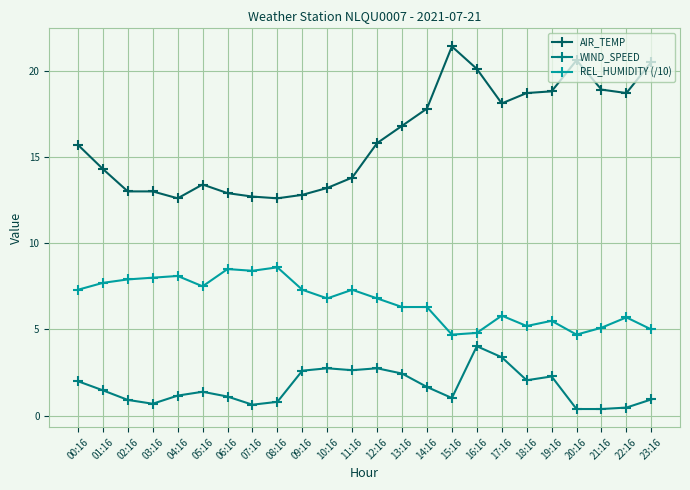

Does the chart display data point markers on the line(s)?

Yes